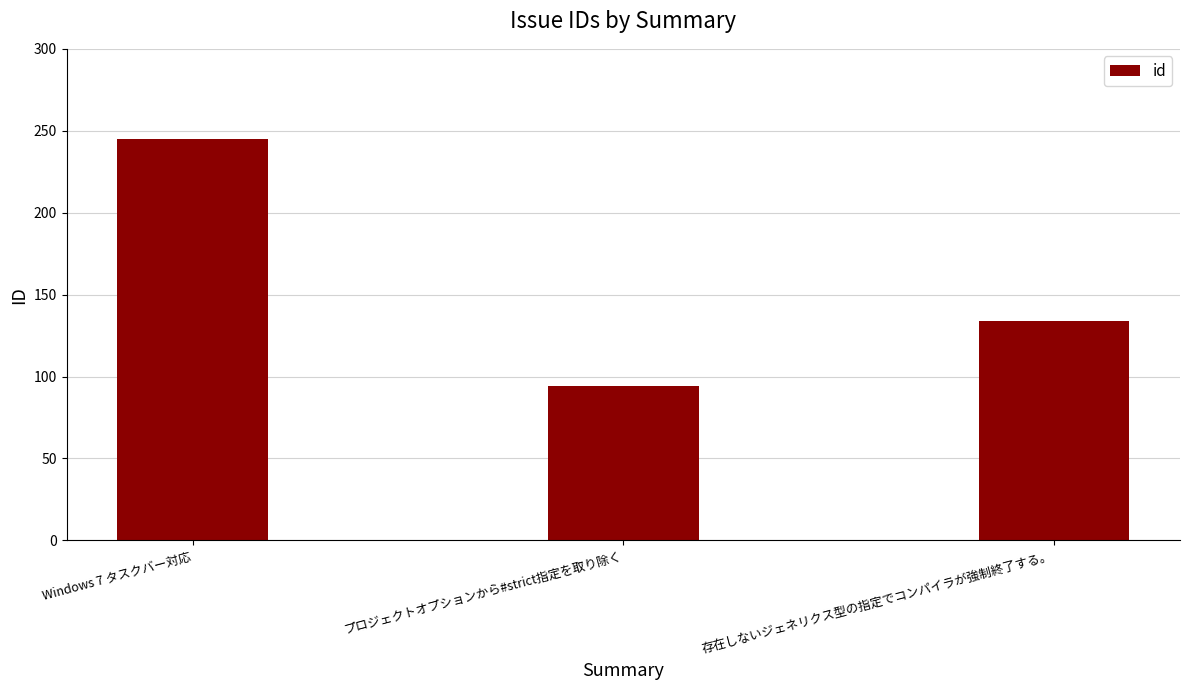

The chart shows a value of 181 at 存在しないジェネリクス型の指定でコンパイラが強制終了する。. True or false?

False